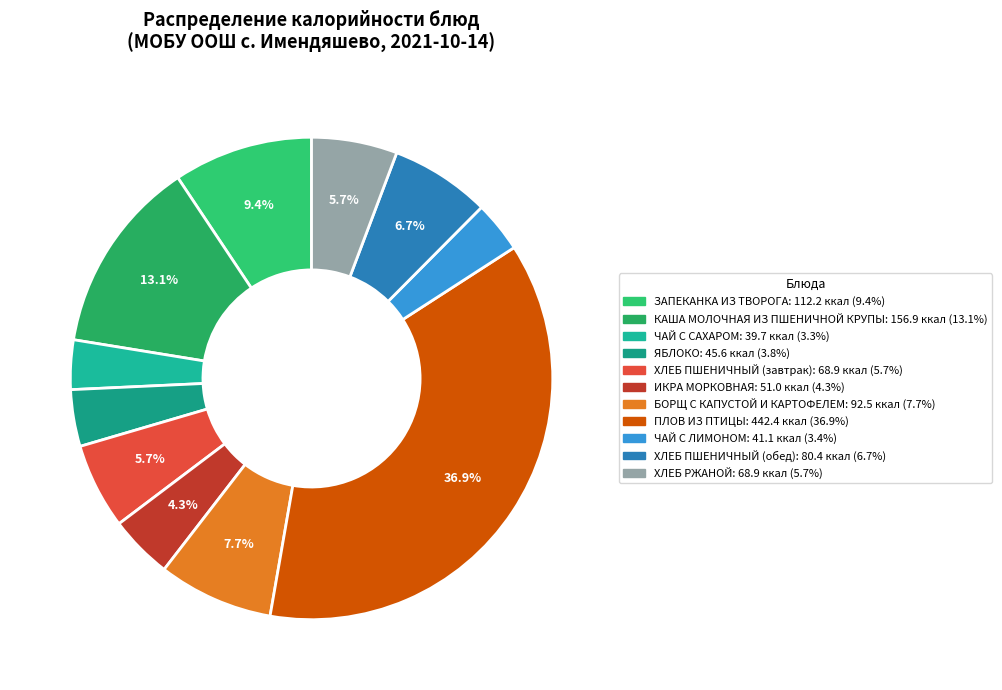

Does any single category account for the majority?

No